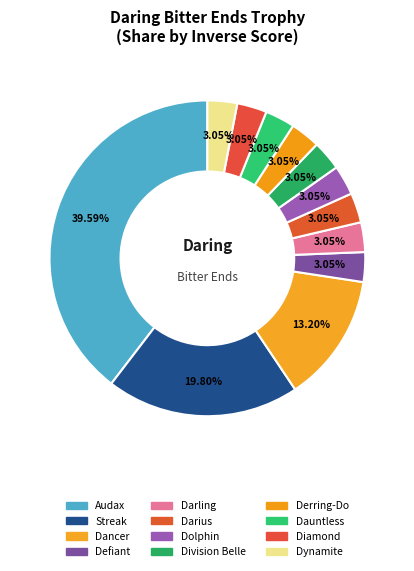

Which slice is the largest?

Audax